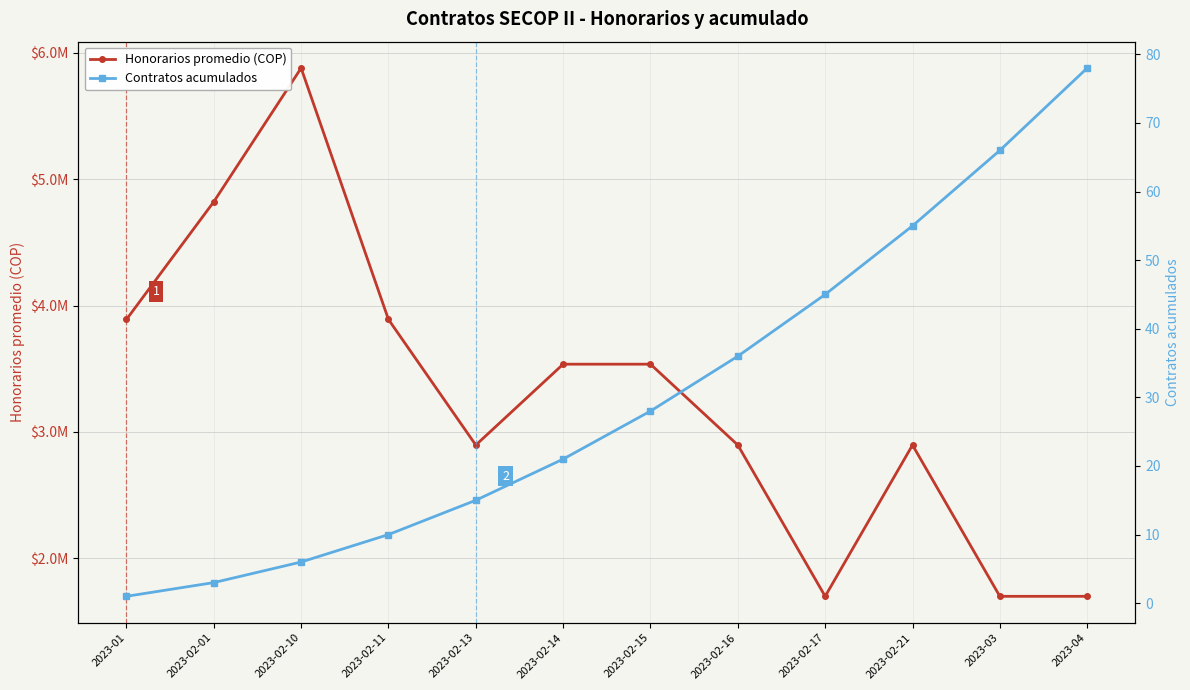

What is the spread (max minus min) of values at 2023-04?

1700142